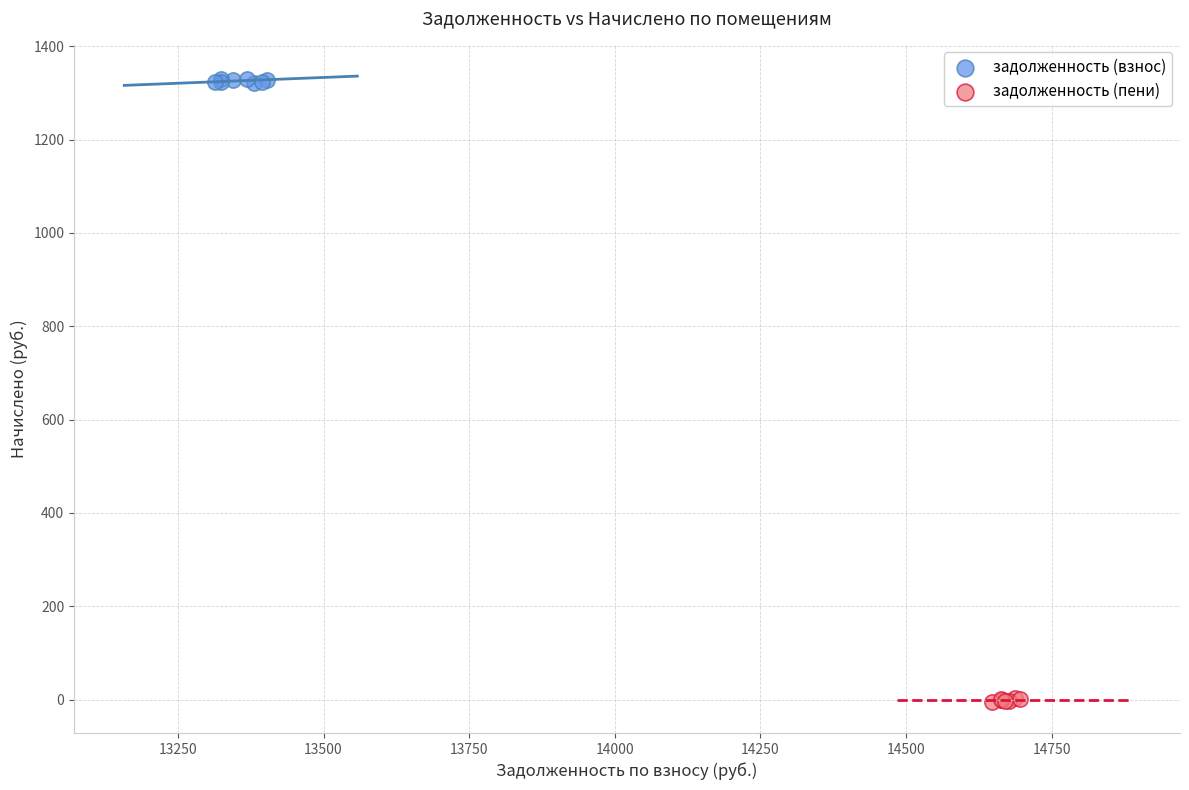

Which series has the widest spread of Y values?

задолженность (взнос)